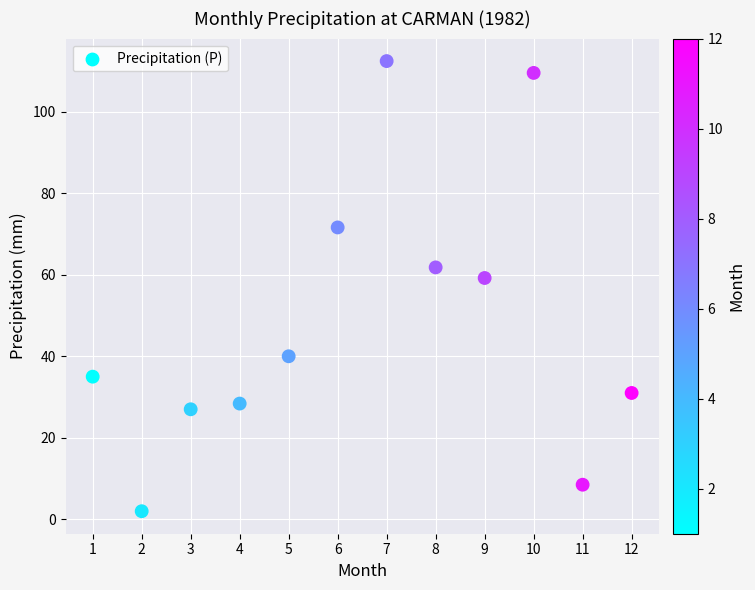

What Y value in the scatter plot is closest to 57?

59.2